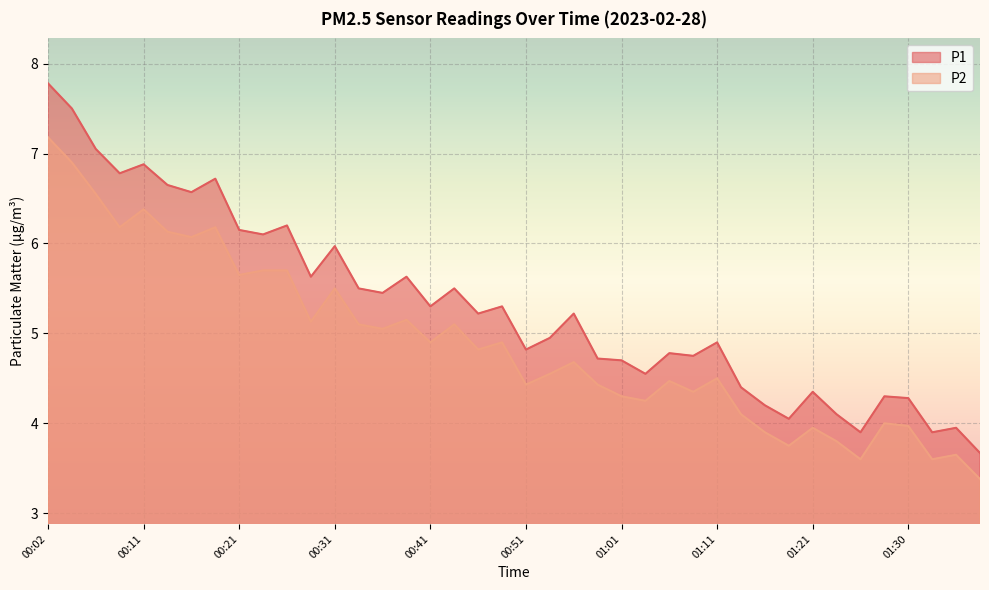

Where is P2 nearest to the value 5?

00:36